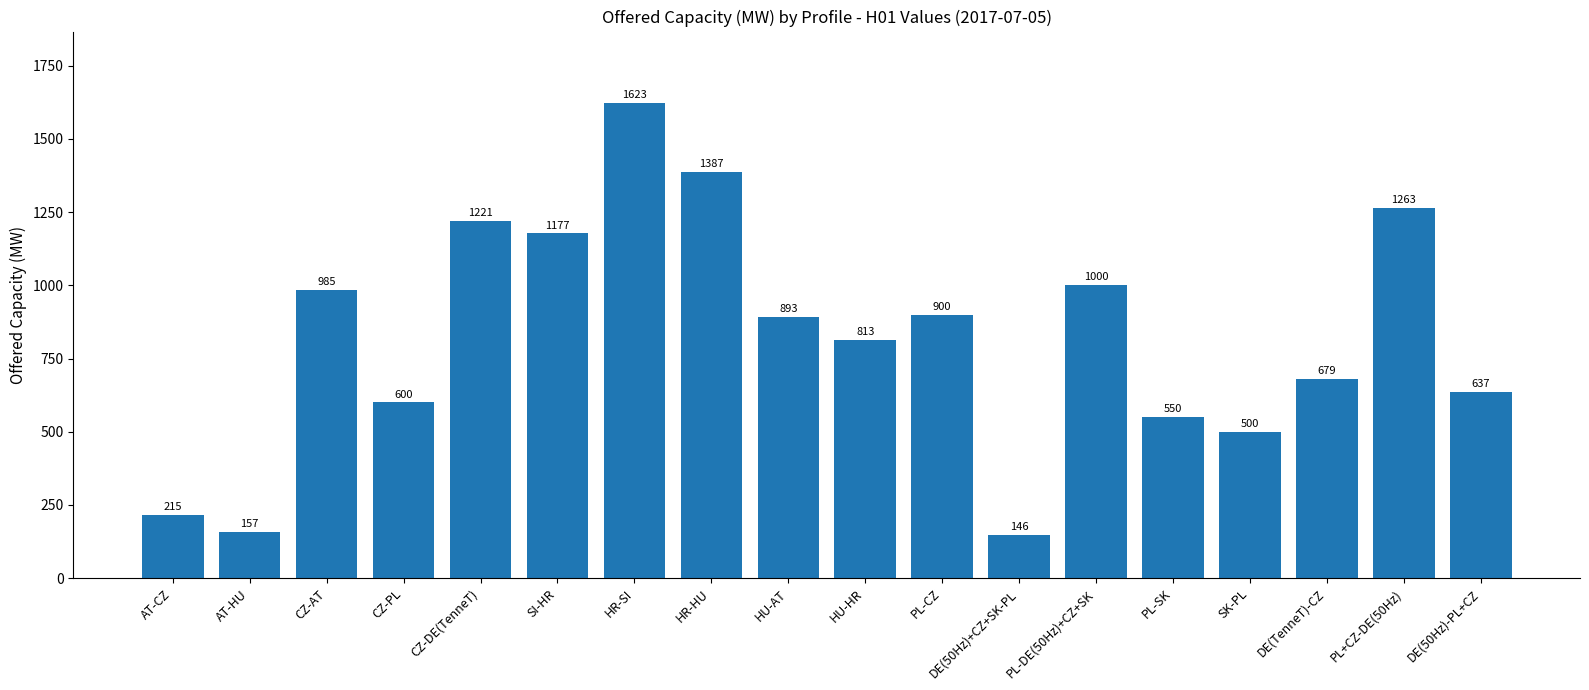

Are the bars grouped side by side (vs. stacked)?

No